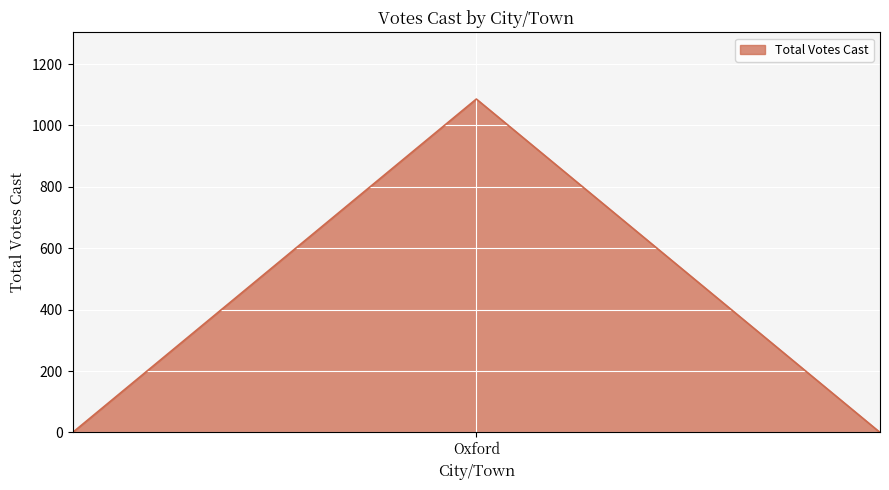

What is the sum of all values?

1086